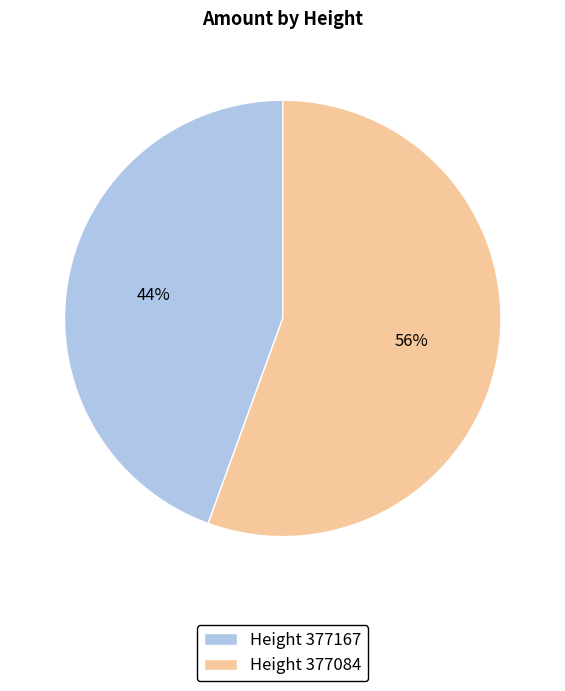

Is the sum of Height 377084 and Height 377167 greater than half?

Yes